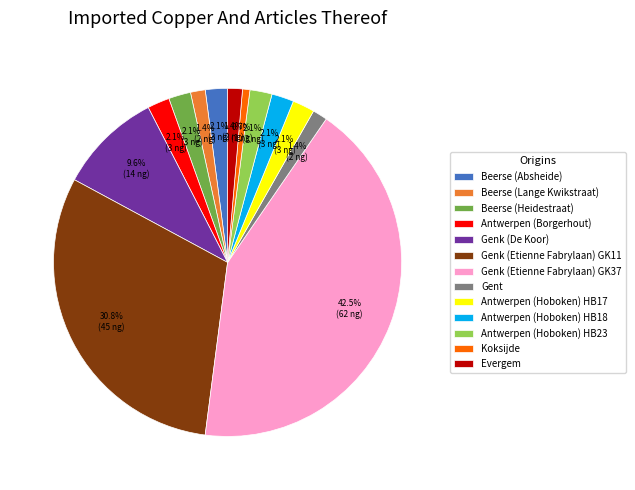

Does Genk (De Koor) account for over 50% of the chart?

No